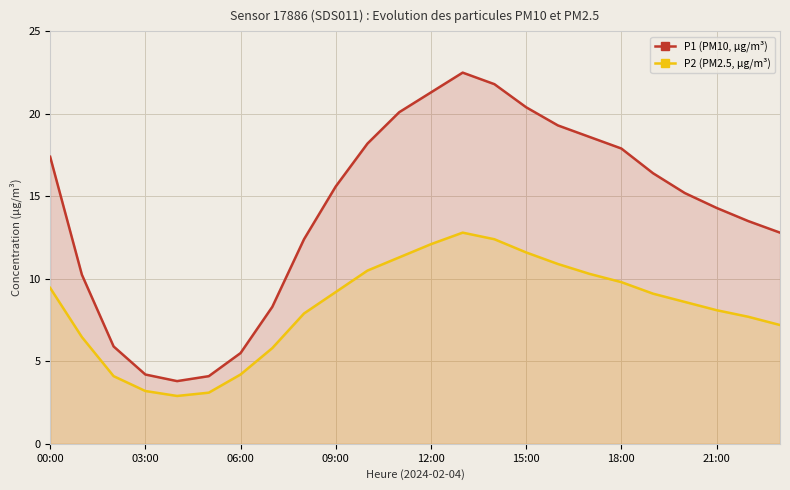

What are all the series names shown in the legend?

P1, P2